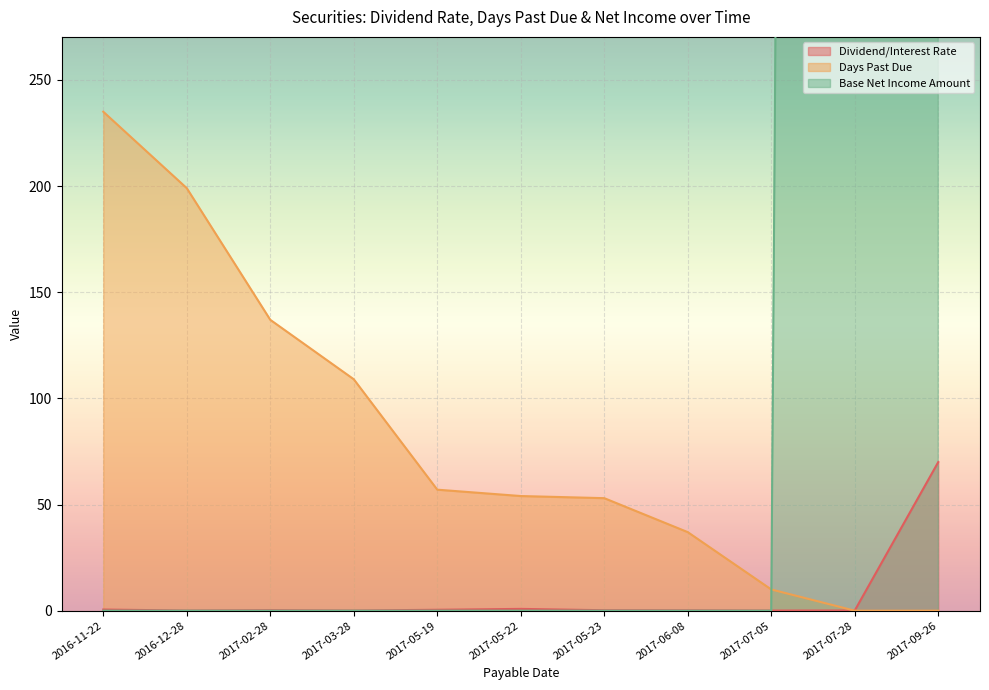

Read the Days Past Due value at 2017-05-23.

53.0